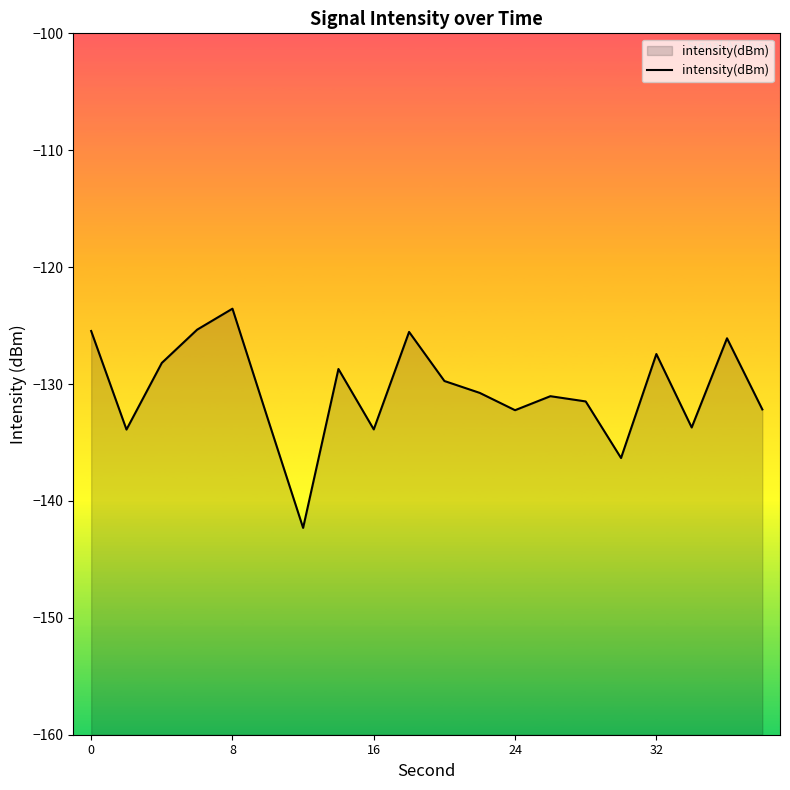

True or false: the data shows -125.5 at 0.

True